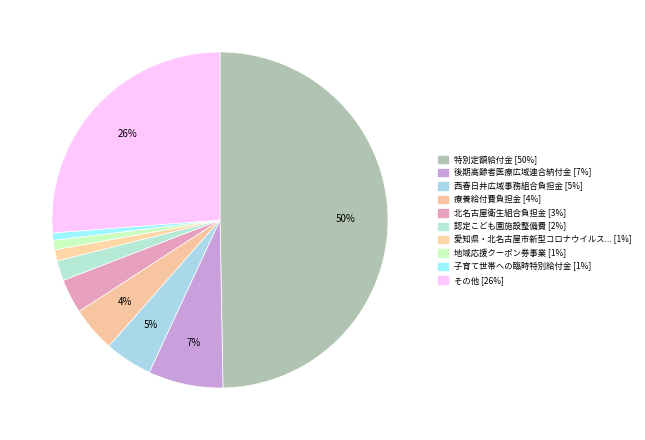

How many slices are in this pie chart?

10